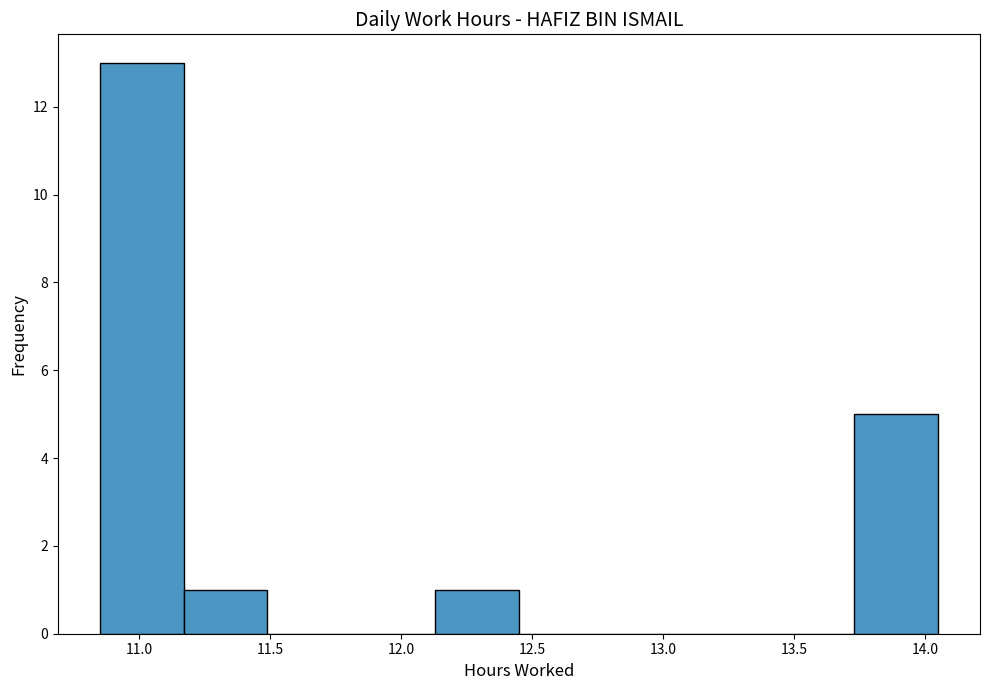

Over which range of the x-axis is the bar tallest?

10.85 to 11.17